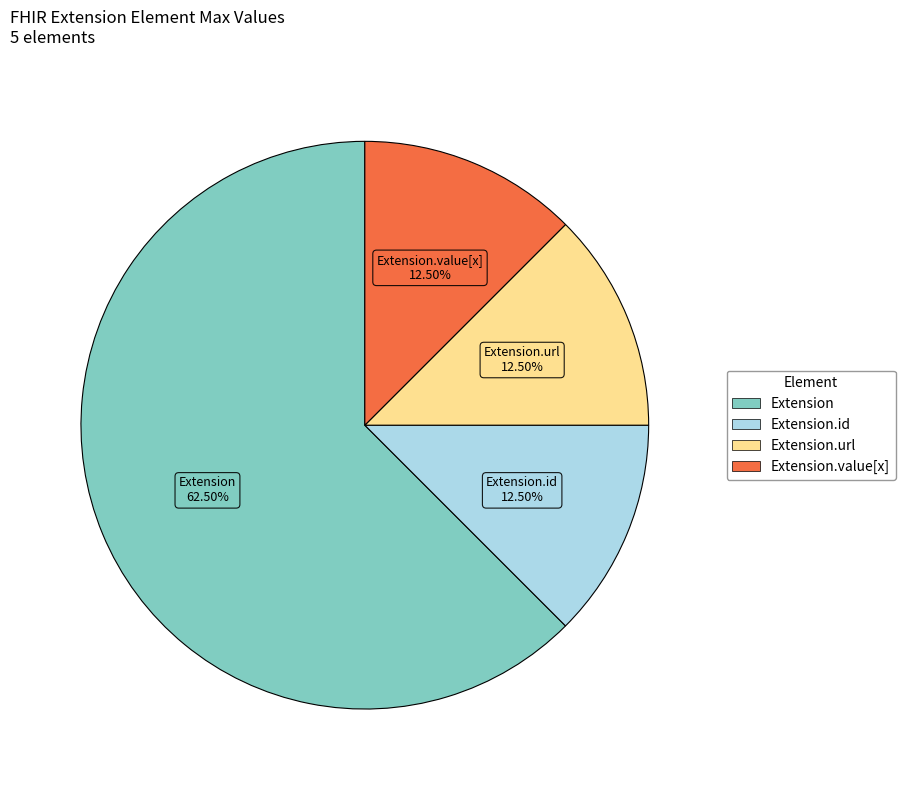

Is there any slice that represents more than half of the pie?

Yes